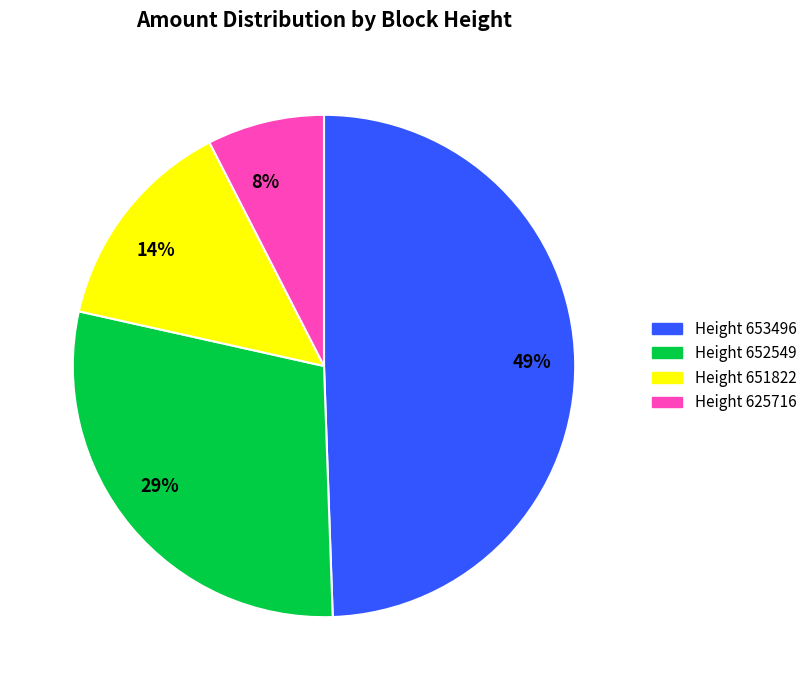

How many segments does this pie chart have?

4